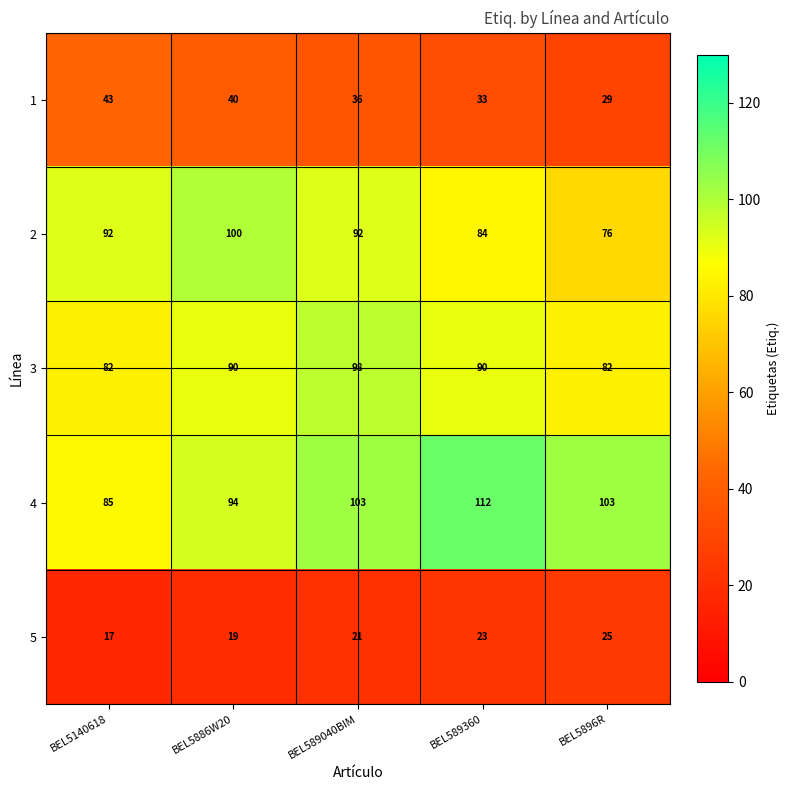

How many 3 values are between 82 and 90?

4